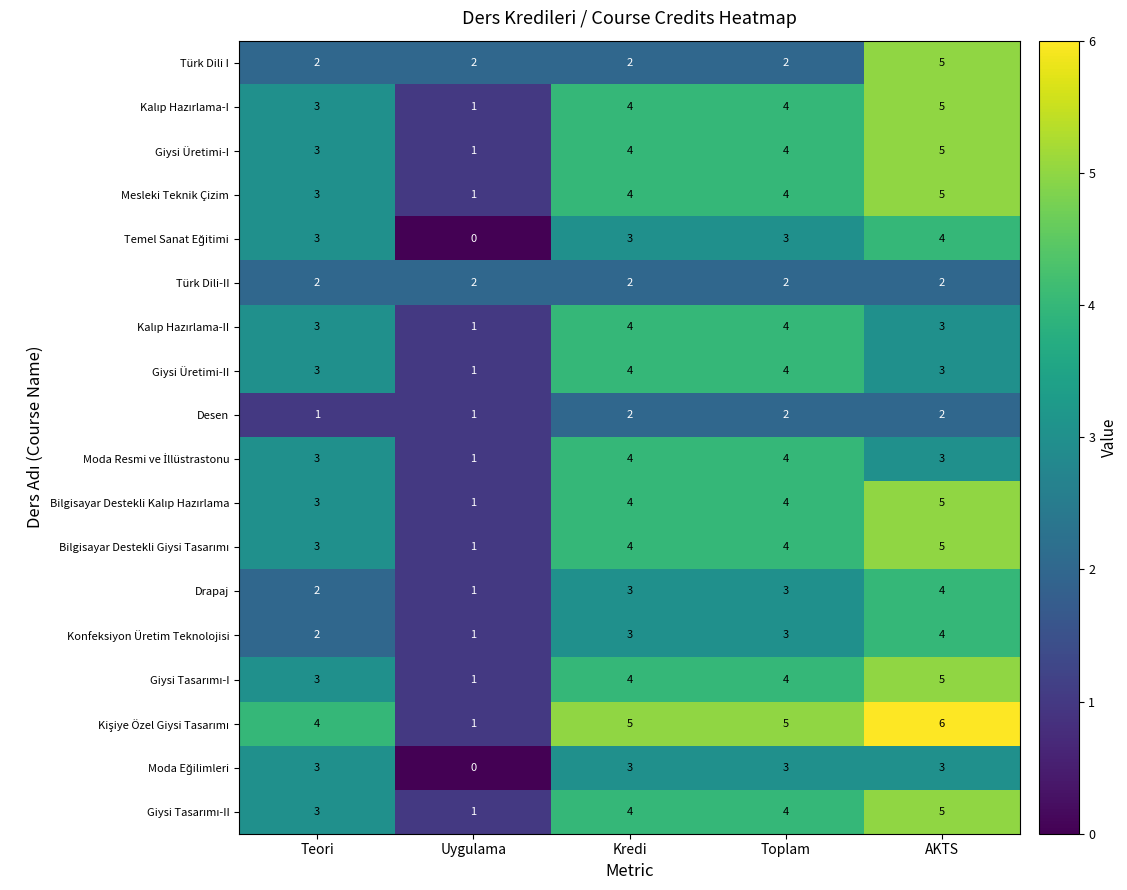

What is the maximum value shown in the chart?

6